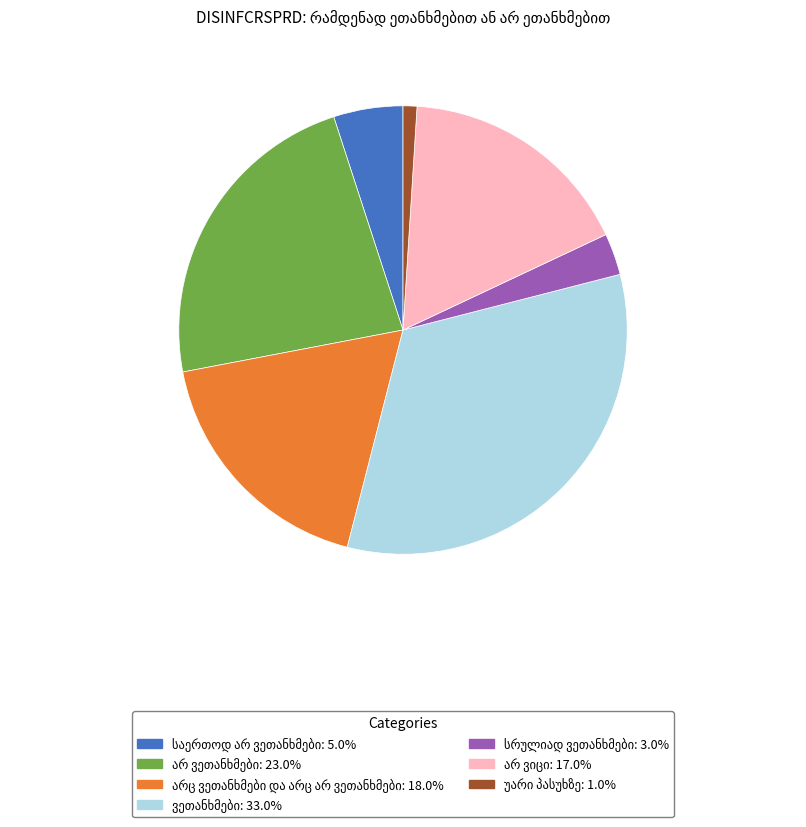

Is there a majority slice in this chart?

No